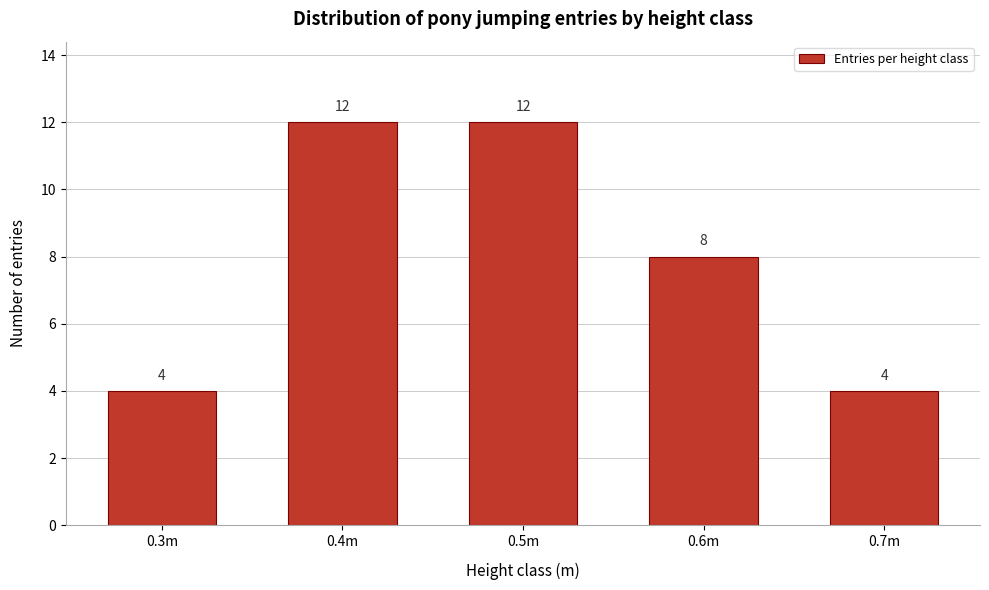

Reading left to right, transcribe all the data shown in this chart.

4	12	12	8	4